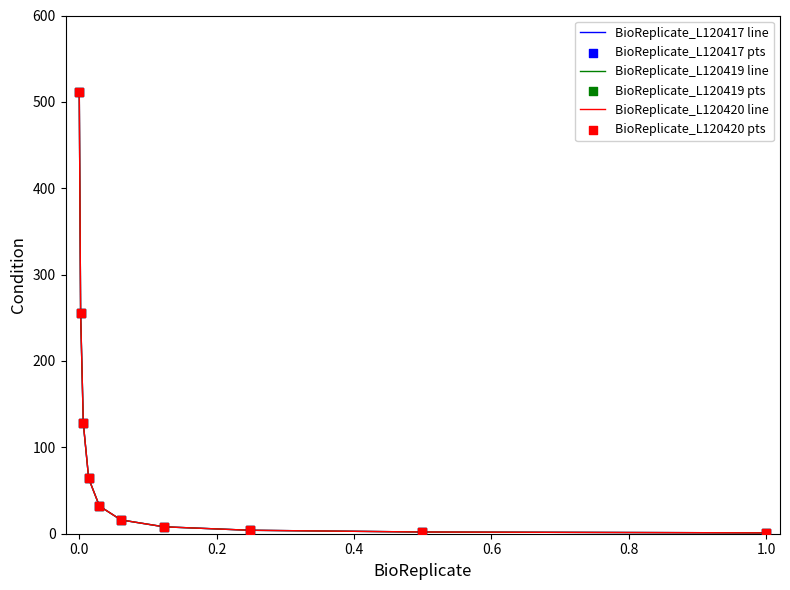

Does the chart have visible grid lines?

No